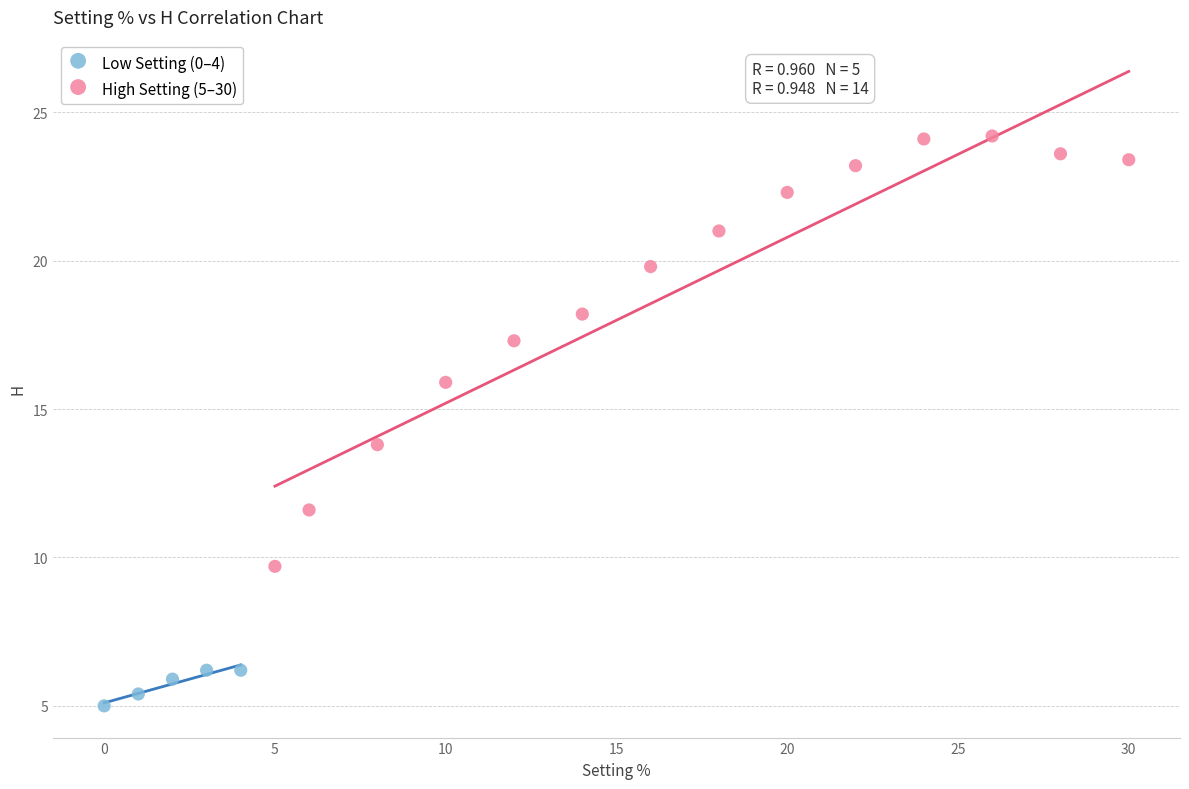

Which series has the widest spread of Y values?

High Setting (5–30)